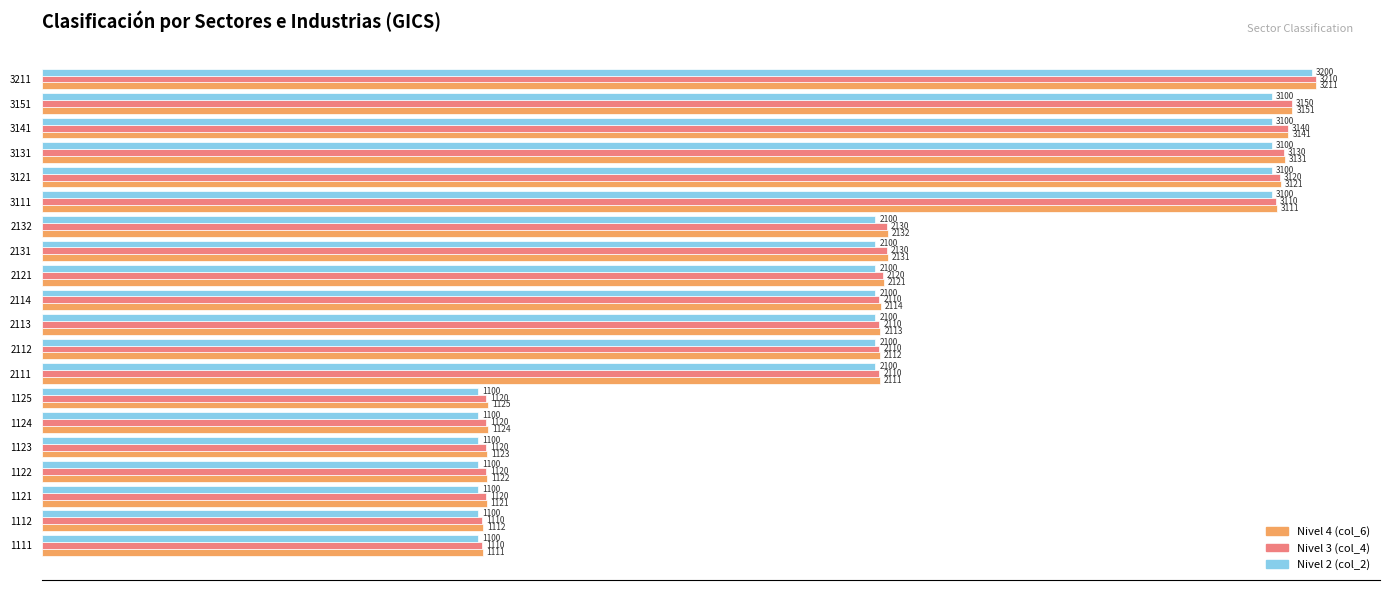

What is the difference between the highest and lowest values at 1123?

23